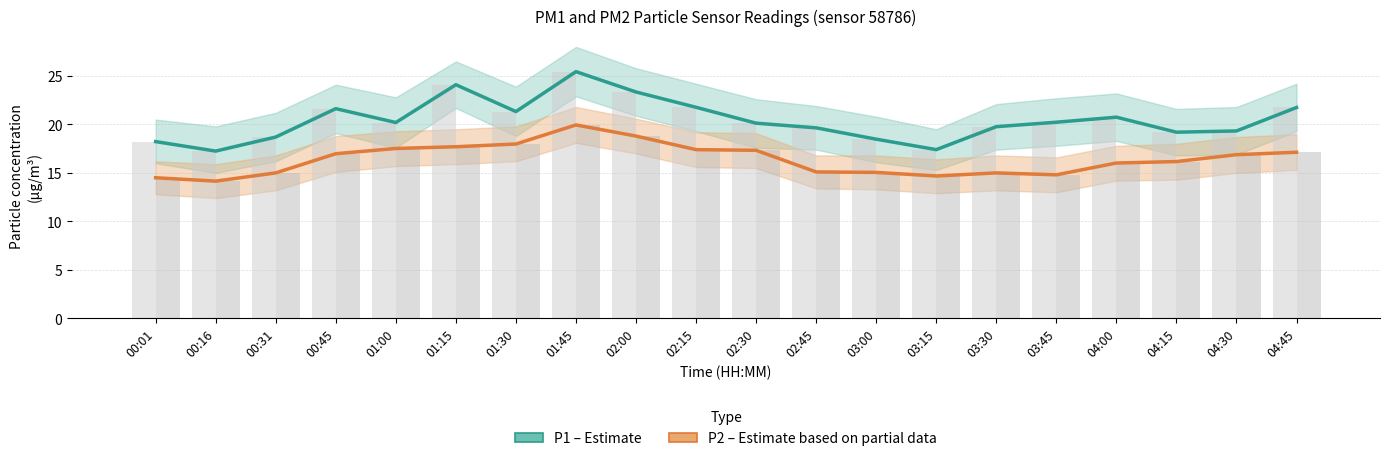

What is the greatest value displayed?

25.4